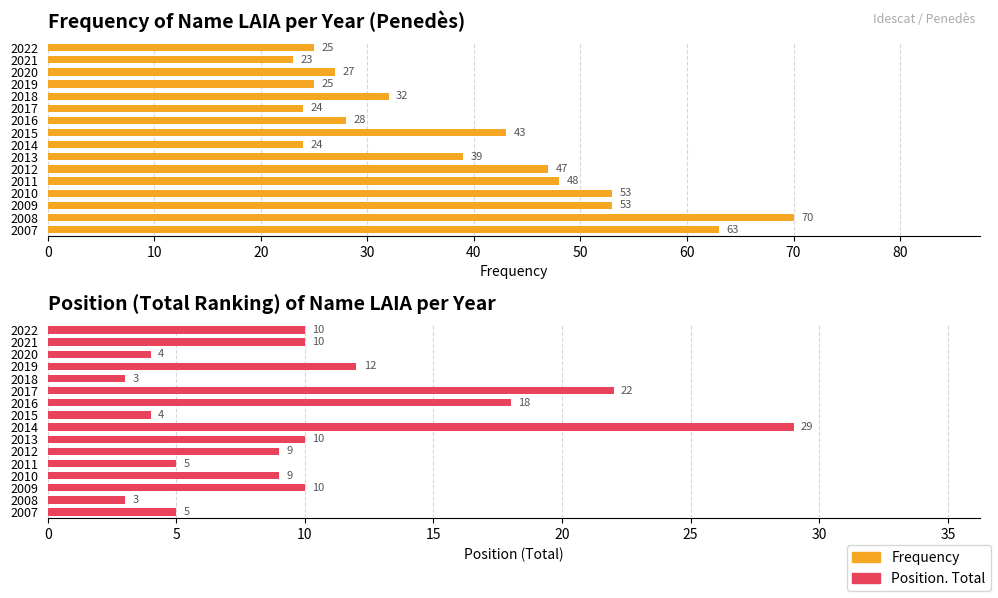

Are the bars grouped side by side (vs. stacked)?

Yes